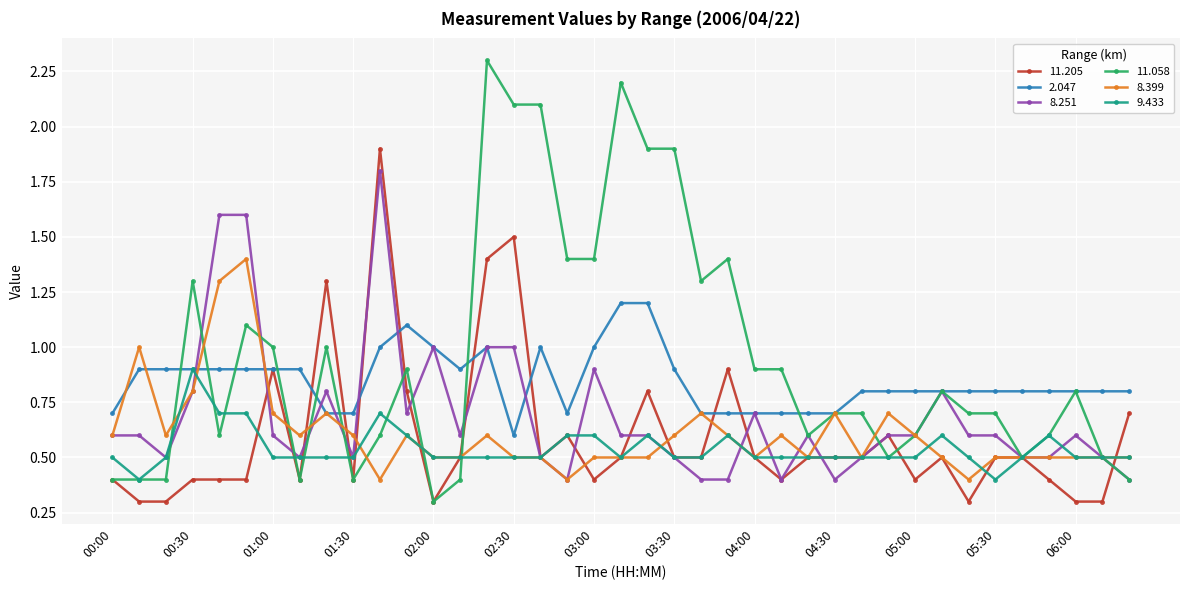

How many categories are shown in the chart?

39